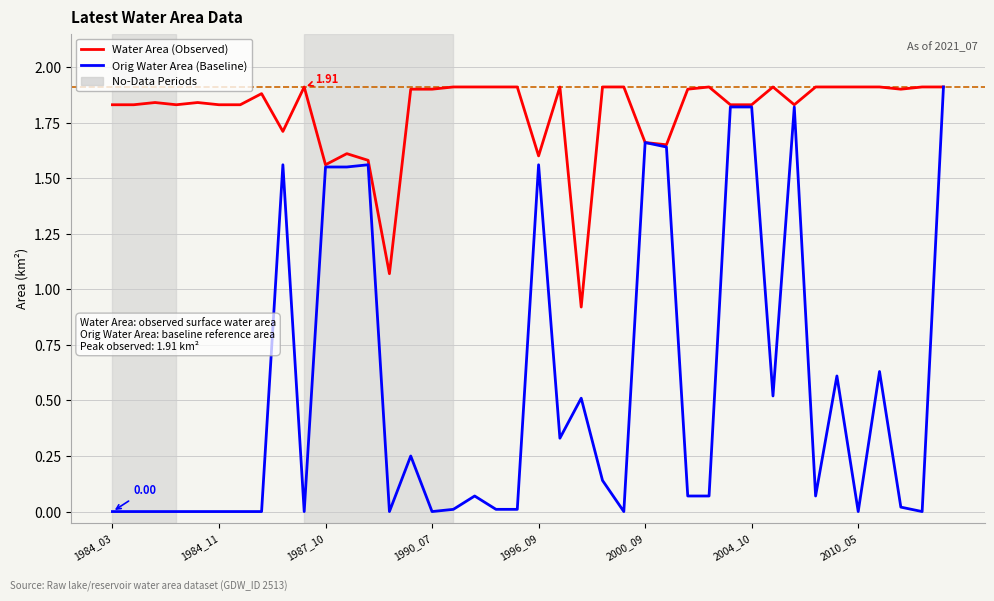

List the series in order of their overall mean, highest first.

Water Area (Observed), Orig Water Area (Baseline)